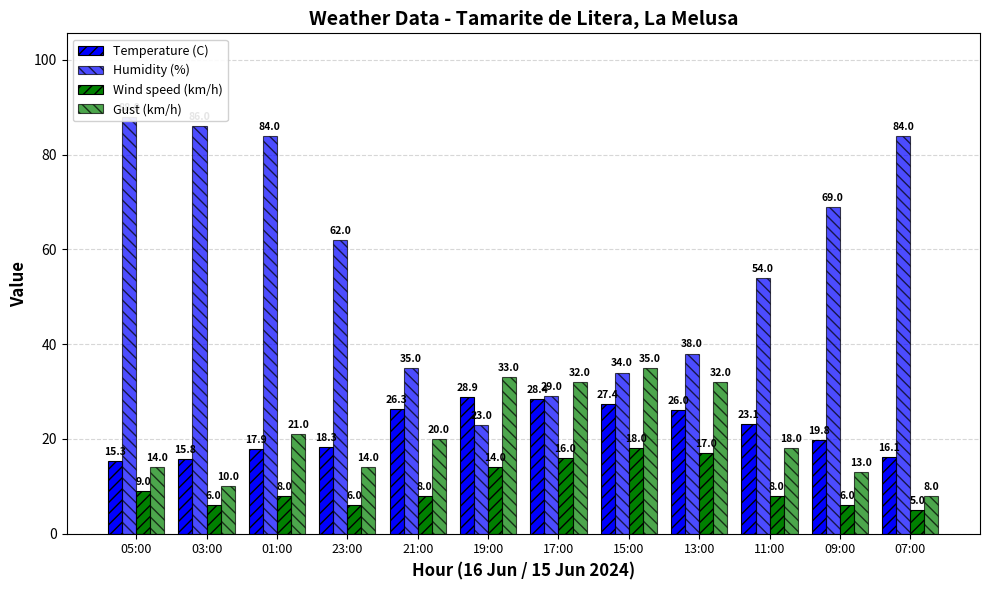

Which series has the largest total across all categories?

Humidity (%)